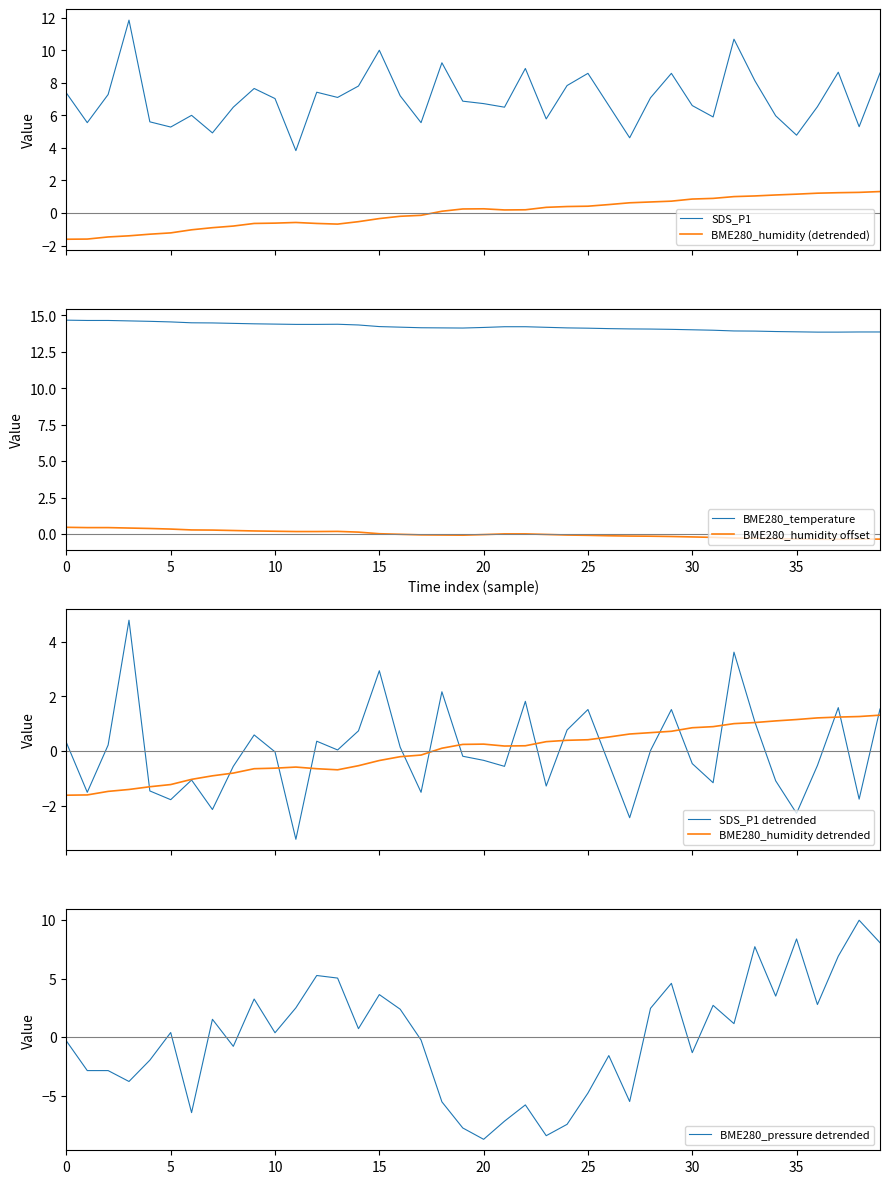

Does the chart have visible grid lines?

No